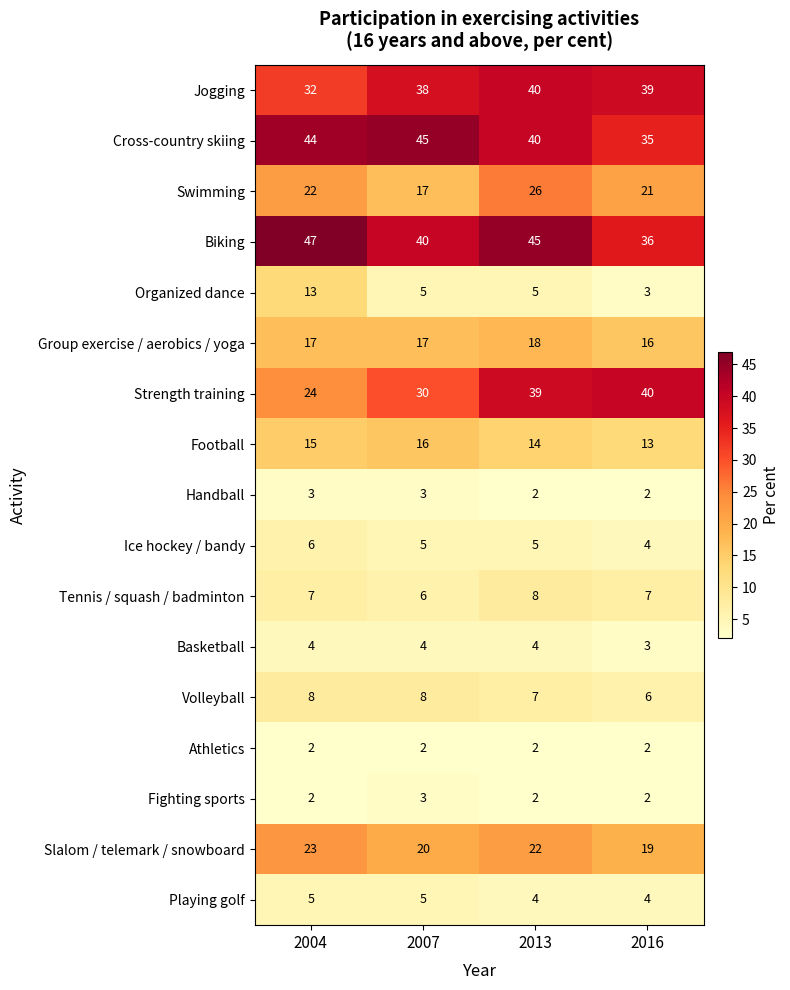

Between 2004 and 2007, which series saw the biggest shift?

Organized dance